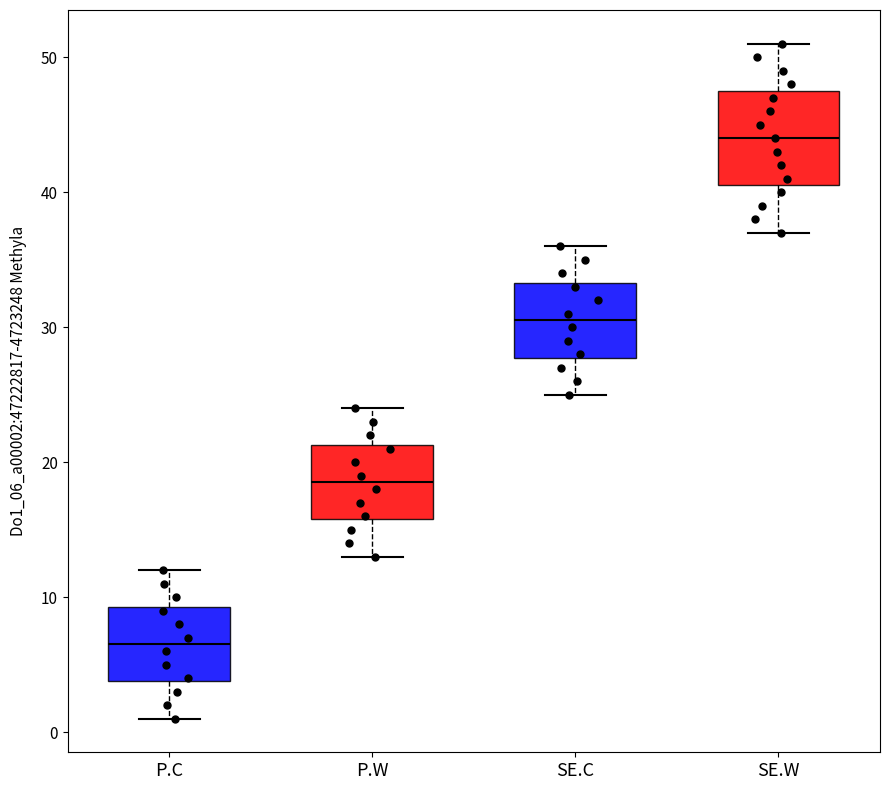

Comparing the boxes themselves (not the whiskers), which one is the tallest?

SE.W